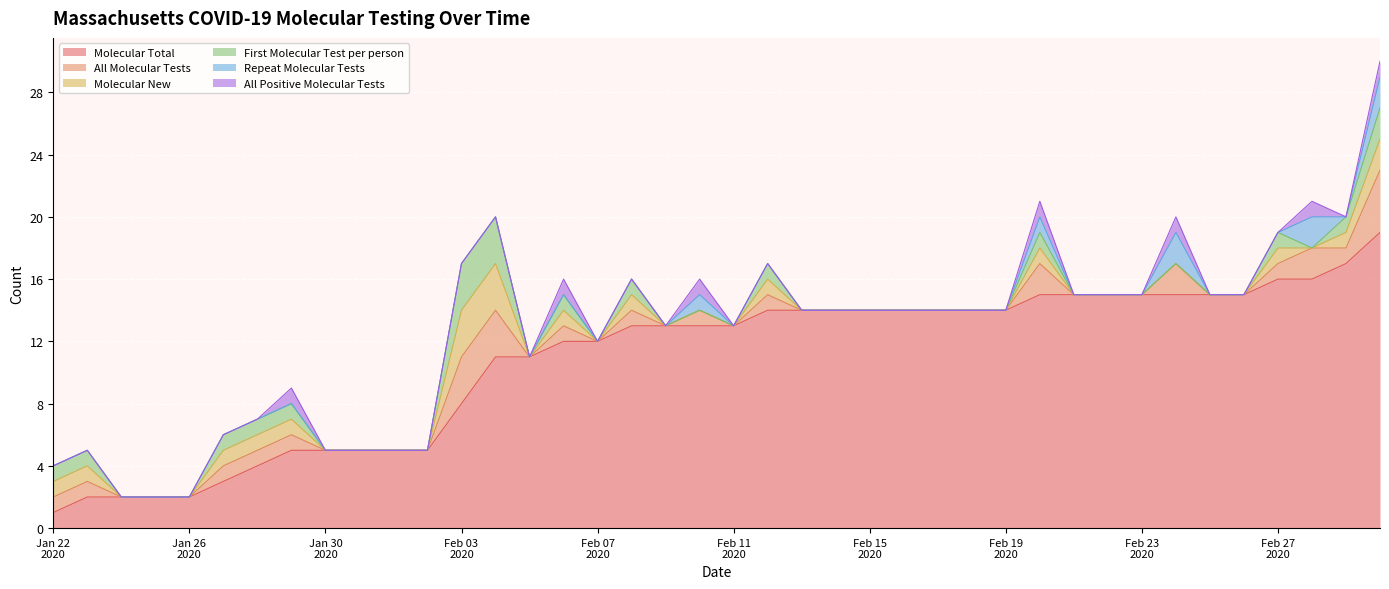

Reading right to left, list all the values displayed in this chart.

Molecular Total: 2020-03-01=19	2020-02-29=17	2020-02-28=16	2020-02-27=16	2020-02-26=15	2020-02-25=15	2020-02-24=15	2020-02-23=15	2020-02-22=15	2020-02-21=15	2020-02-20=15	2020-02-19=14	2020-02-18=14	2020-02-17=14	2020-02-16=14	2020-02-15=14	2020-02-14=14	2020-02-13=14	2020-02-12=14	2020-02-11=13	2020-02-10=13	2020-02-09=13	2020-02-08=13	2020-02-07=12	2020-02-06=12	2020-02-05=11	2020-02-04=11	2020-02-03=8	2020-02-02=5	2020-02-01=5	2020-01-31=5	2020-01-30=5	2020-01-29=5	2020-01-28=4	2020-01-27=3	2020-01-26=2	2020-01-25=2	2020-01-24=2	2020-01-23=2	2020-01-22=1
All Molecular Tests: 2020-03-01=4	2020-02-29=1	2020-02-28=2	2020-02-27=1	2020-02-26=0	2020-02-25=0	2020-02-24=2	2020-02-23=0	2020-02-22=0	2020-02-21=0	2020-02-20=2	2020-02-19=0	2020-02-18=0	2020-02-17=0	2020-02-16=0	2020-02-15=0	2020-02-14=0	2020-02-13=0	2020-02-12=1	2020-02-11=0	2020-02-10=1	2020-02-09=0	2020-02-08=1	2020-02-07=0	2020-02-06=1	2020-02-05=0	2020-02-04=3	2020-02-03=3	2020-02-02=0	2020-02-01=0	2020-01-31=0	2020-01-30=0	2020-01-29=1	2020-01-28=1	2020-01-27=1	2020-01-26=0	2020-01-25=0	2020-01-24=0	2020-01-23=1	2020-01-22=1
Molecular New: 2020-03-01=2	2020-02-29=1	2020-02-28=0	2020-02-27=1	2020-02-26=0	2020-02-25=0	2020-02-24=0	2020-02-23=0	2020-02-22=0	2020-02-21=0	2020-02-20=1	2020-02-19=0	2020-02-18=0	2020-02-17=0	2020-02-16=0	2020-02-15=0	2020-02-14=0	2020-02-13=0	2020-02-12=1	2020-02-11=0	2020-02-10=0	2020-02-09=0	2020-02-08=1	2020-02-07=0	2020-02-06=1	2020-02-05=0	2020-02-04=3	2020-02-03=3	2020-02-02=0	2020-02-01=0	2020-01-31=0	2020-01-30=0	2020-01-29=1	2020-01-28=1	2020-01-27=1	2020-01-26=0	2020-01-25=0	2020-01-24=0	2020-01-23=1	2020-01-22=1
First Molecular Test per person: 2020-03-01=2	2020-02-29=1	2020-02-28=0	2020-02-27=1	2020-02-26=0	2020-02-25=0	2020-02-24=0	2020-02-23=0	2020-02-22=0	2020-02-21=0	2020-02-20=1	2020-02-19=0	2020-02-18=0	2020-02-17=0	2020-02-16=0	2020-02-15=0	2020-02-14=0	2020-02-13=0	2020-02-12=1	2020-02-11=0	2020-02-10=0	2020-02-09=0	2020-02-08=1	2020-02-07=0	2020-02-06=1	2020-02-05=0	2020-02-04=3	2020-02-03=3	2020-02-02=0	2020-02-01=0	2020-01-31=0	2020-01-30=0	2020-01-29=1	2020-01-28=1	2020-01-27=1	2020-01-26=0	2020-01-25=0	2020-01-24=0	2020-01-23=1	2020-01-22=1
Repeat Molecular Tests: 2020-03-01=2	2020-02-29=0	2020-02-28=2	2020-02-27=0	2020-02-26=0	2020-02-25=0	2020-02-24=2	2020-02-23=0	2020-02-22=0	2020-02-21=0	2020-02-20=1	2020-02-19=0	2020-02-18=0	2020-02-17=0	2020-02-16=0	2020-02-15=0	2020-02-14=0	2020-02-13=0	2020-02-12=0	2020-02-11=0	2020-02-10=1	2020-02-09=0	2020-02-08=0	2020-02-07=0	2020-02-06=0	2020-02-05=0	2020-02-04=0	2020-02-03=0	2020-02-02=0	2020-02-01=0	2020-01-31=0	2020-01-30=0	2020-01-29=0	2020-01-28=0	2020-01-27=0	2020-01-26=0	2020-01-25=0	2020-01-24=0	2020-01-23=0	2020-01-22=0
All Positive Molecular Tests: 2020-03-01=1	2020-02-29=0	2020-02-28=1	2020-02-27=0	2020-02-26=0	2020-02-25=0	2020-02-24=1	2020-02-23=0	2020-02-22=0	2020-02-21=0	2020-02-20=1	2020-02-19=0	2020-02-18=0	2020-02-17=0	2020-02-16=0	2020-02-15=0	2020-02-14=0	2020-02-13=0	2020-02-12=0	2020-02-11=0	2020-02-10=1	2020-02-09=0	2020-02-08=0	2020-02-07=0	2020-02-06=1	2020-02-05=0	2020-02-04=0	2020-02-03=0	2020-02-02=0	2020-02-01=0	2020-01-31=0	2020-01-30=0	2020-01-29=1	2020-01-28=0	2020-01-27=0	2020-01-26=0	2020-01-25=0	2020-01-24=0	2020-01-23=0	2020-01-22=0